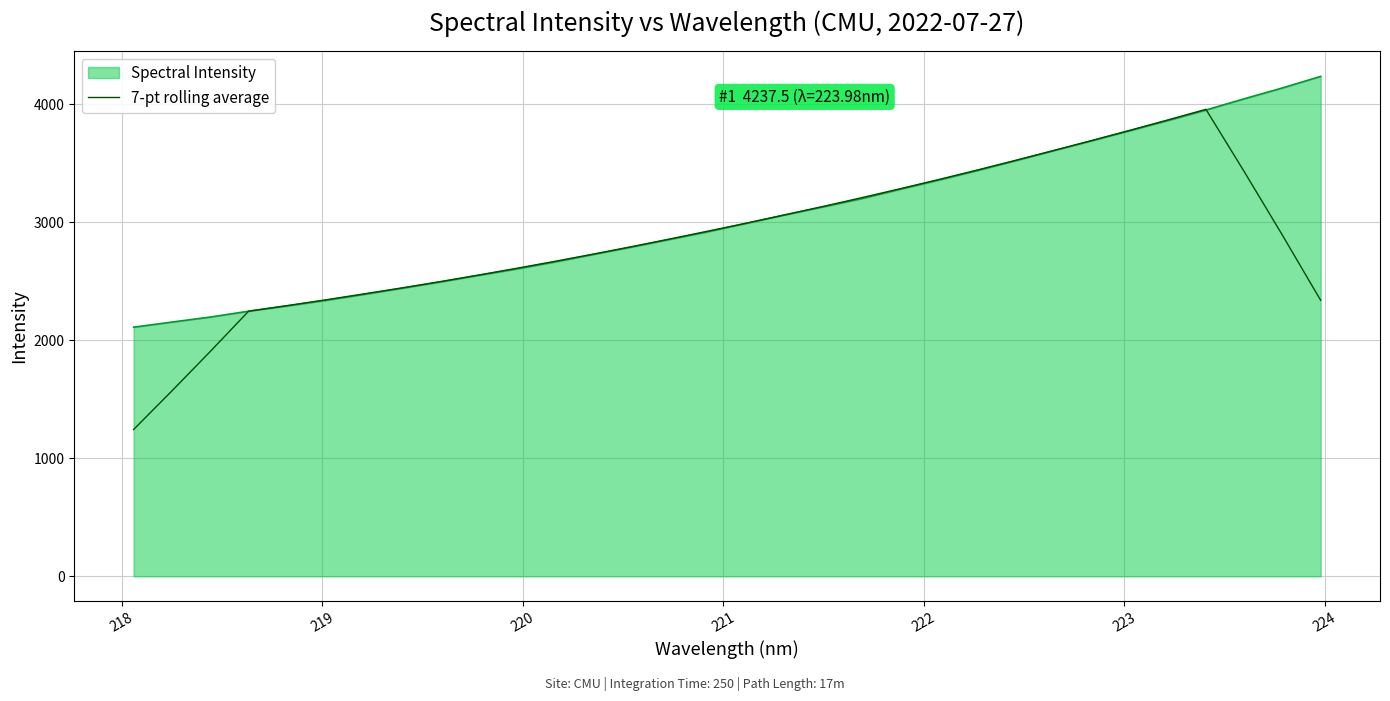

What is the highest value of the 7-pt rolling average series?

3958.1